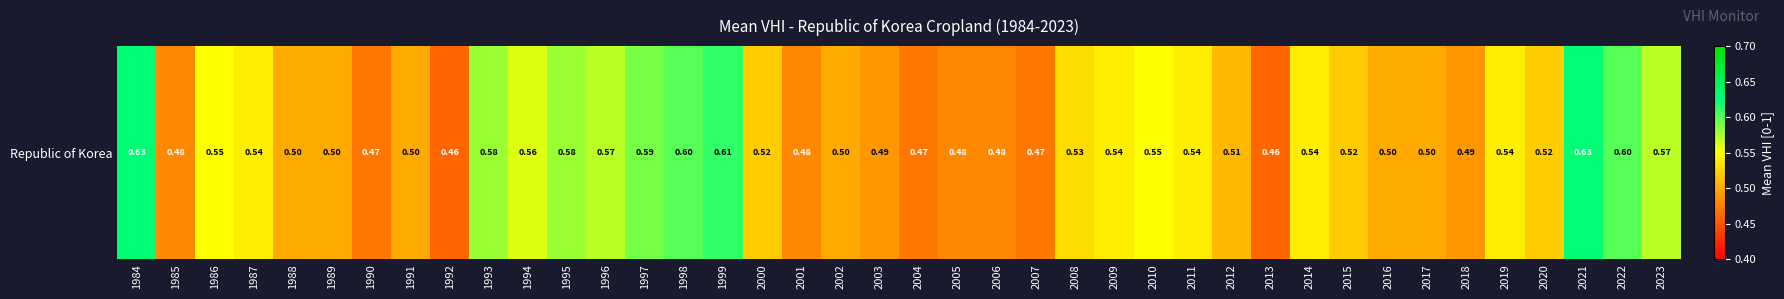

Rank the categories by value from highest to lowest.

1984, 2021, 1999, 1998, 2022, 1997, 1993, 1995, 1996, 2023, 1994, 1986, 2010, 1987, 2009, 2011, 2014, 2019, 2008, 2000, 2015, 2020, 2012, 1988, 1989, 1991, 2002, 2016, 2017, 2003, 2018, 1985, 2001, 2005, 2006, 1990, 2004, 2007, 1992, 2013